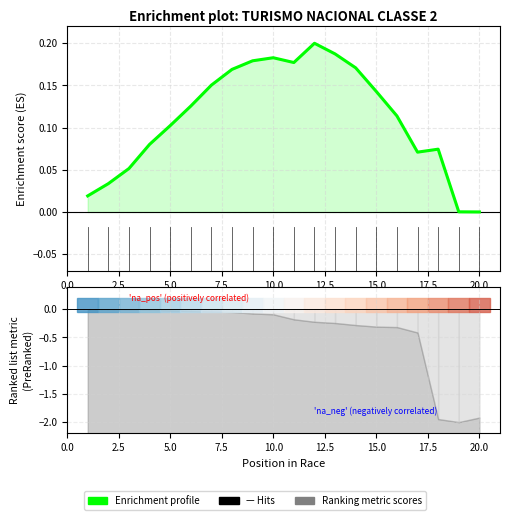

True or false: there are more than 2 points higher than both neighbors.

True